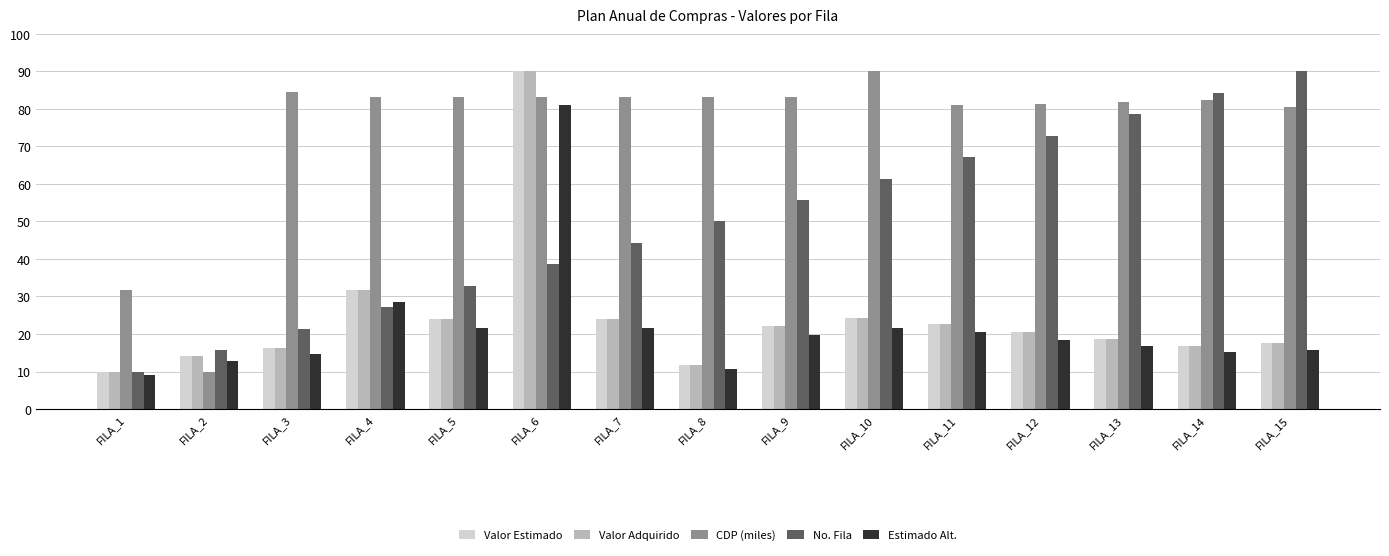

The value of Valor Adquirido at FILA_9 is 22.0. True or false?

True